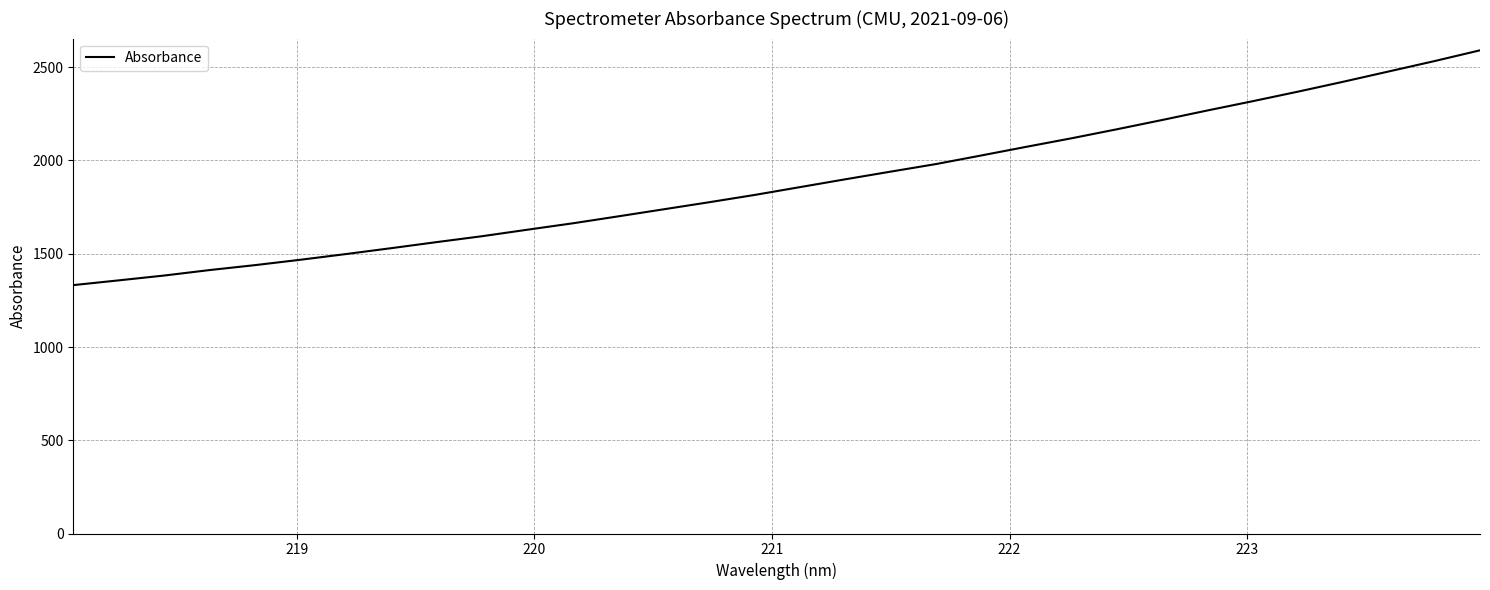

How many lines are shown in the chart?

1